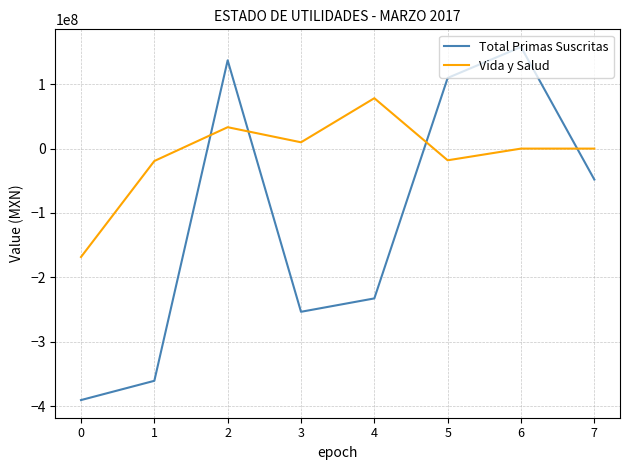

Where do Total Primas Suscritas and Vida y Salud first cross each other?

1 and 2